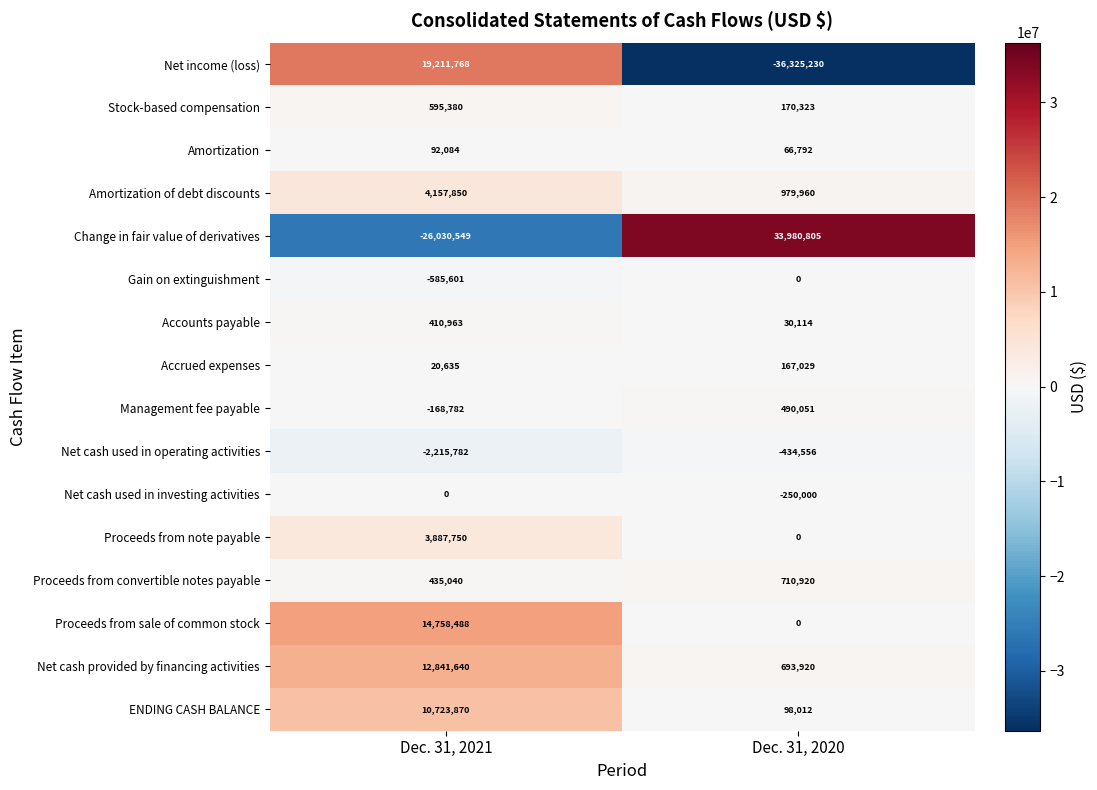

Which series changed the most between Dec. 31, 2021 and Dec. 31, 2020?

Change in fair value of derivatives